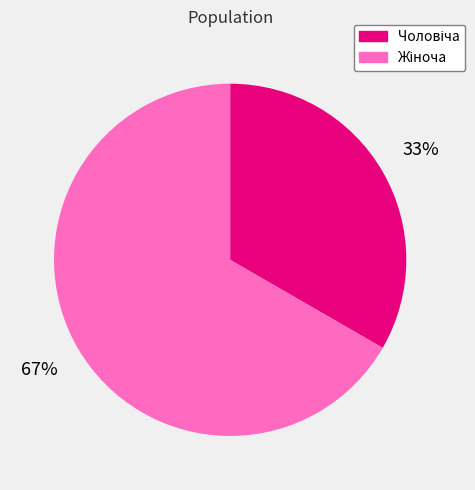

How many segments does this pie chart have?

2